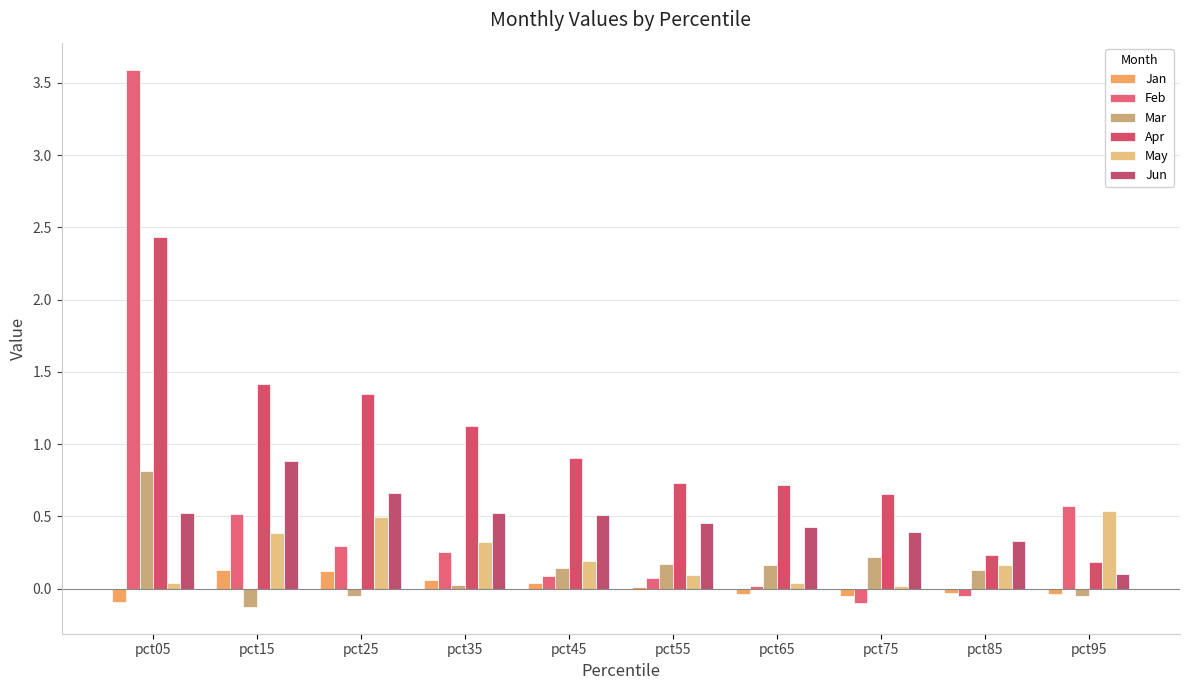

The value of Mar at pct95 is -0.0. True or false?

True